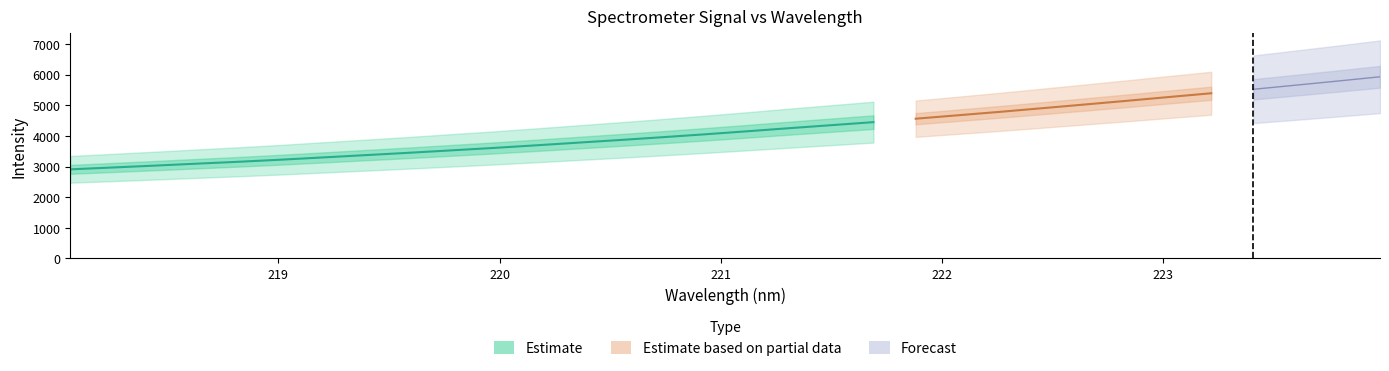

What is the difference between the second highest and second lowest values?

2821.4